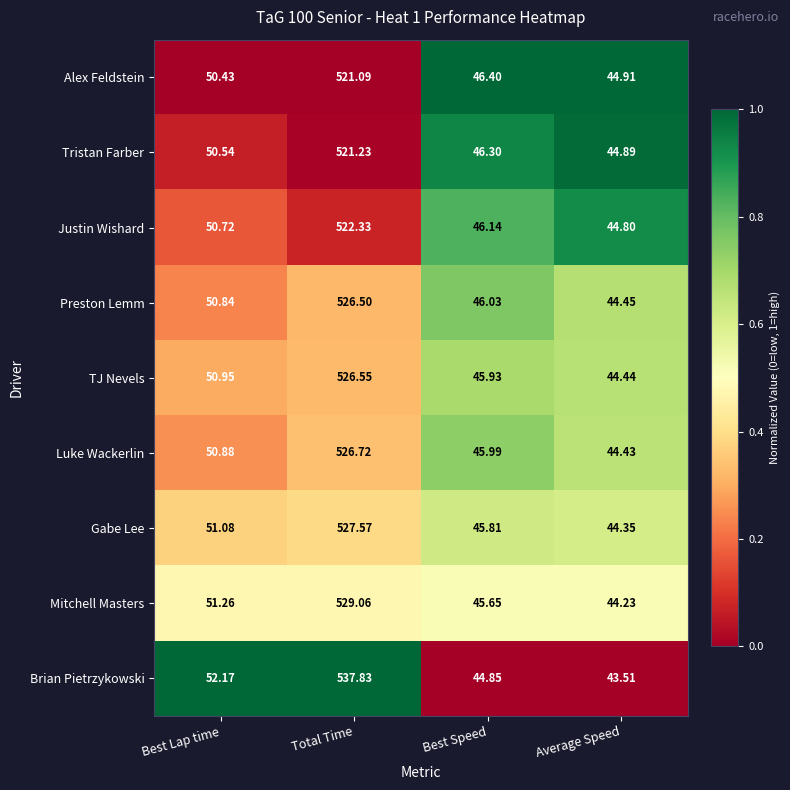

At which label does Alex Feldstein reach its minimum?

Average Speed